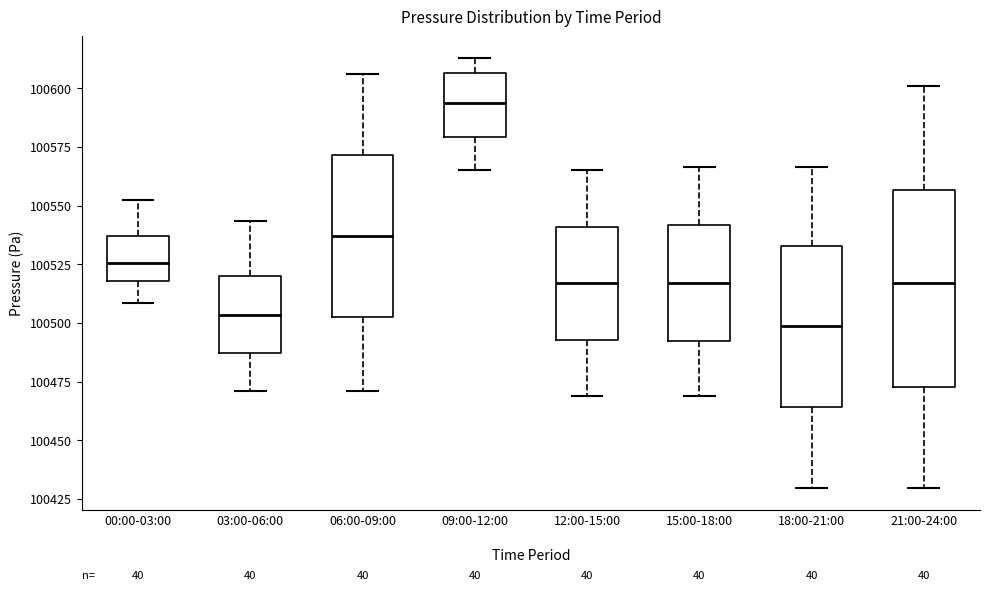

Where does the lower whisker of the box for 15:00-18:00 end on the y-axis? The values are not printed on the chart, so give them approximately, as read against the axis.

100470